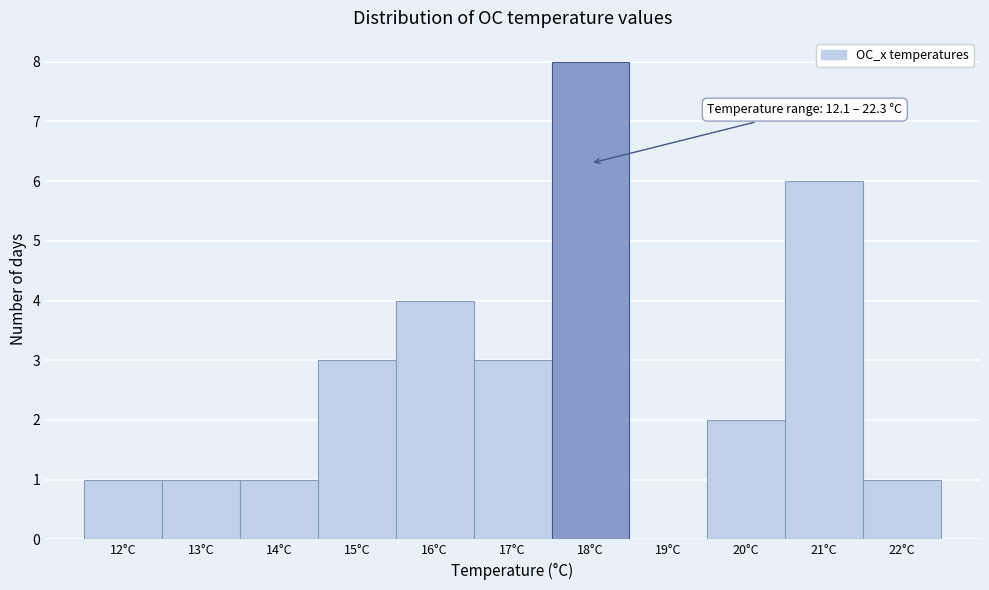

Over which range of the x-axis is the bar tallest?

17.5 to 18.5